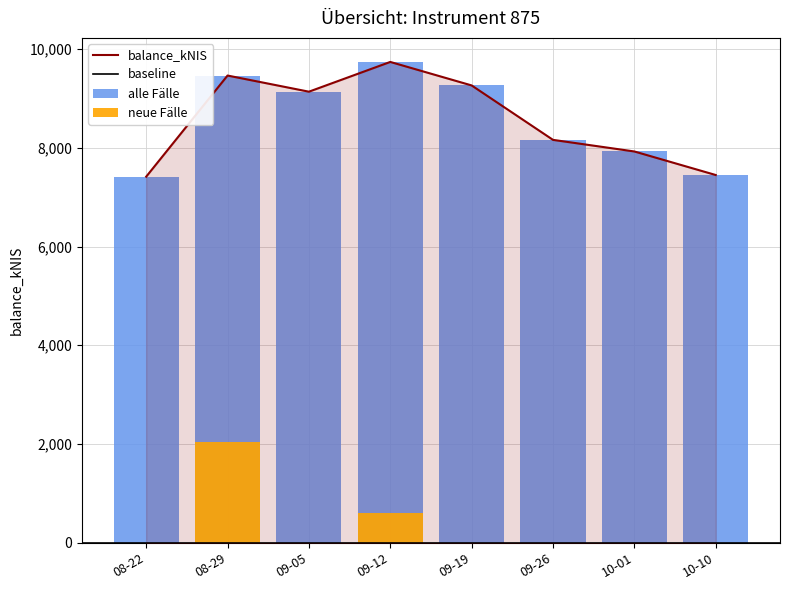

Which has a higher value, 09-26 or 10-01?

09-26